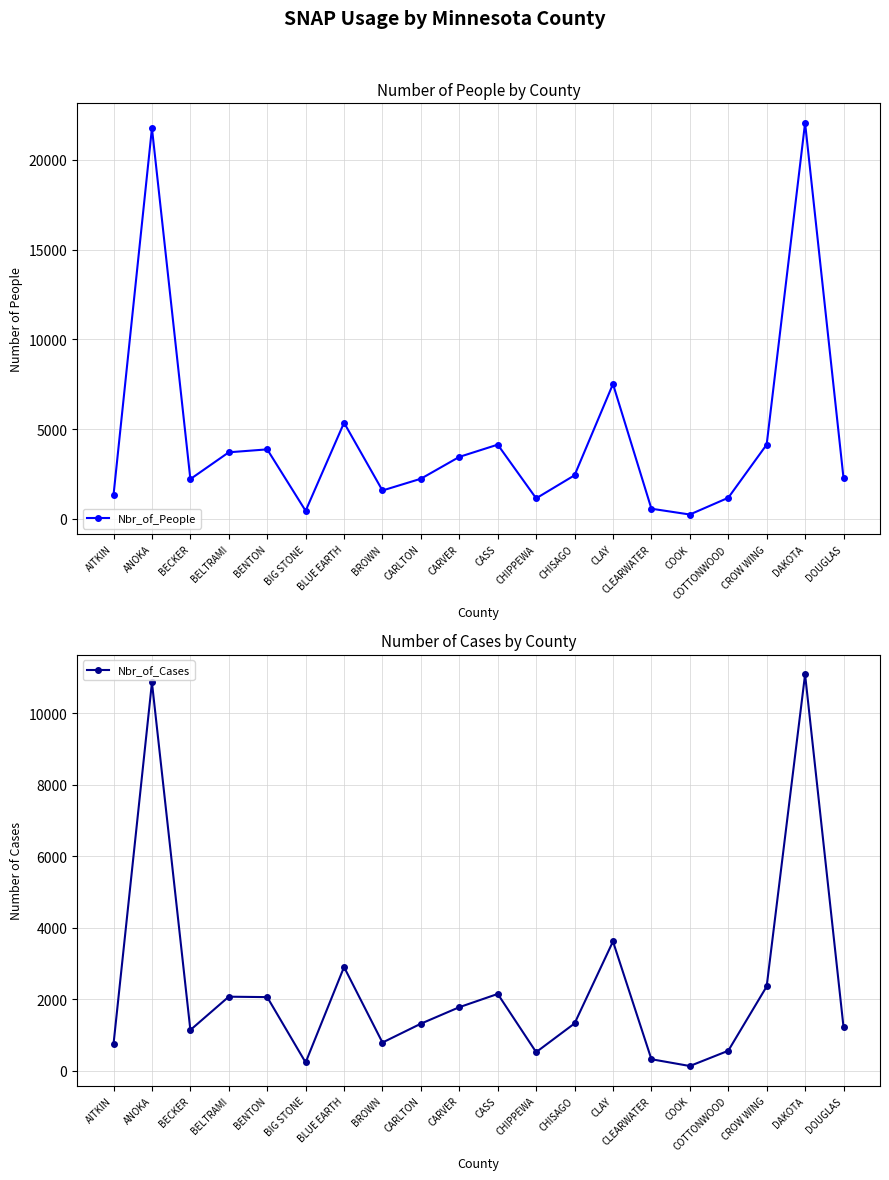

Which category has the lowest value across all series?

COOK